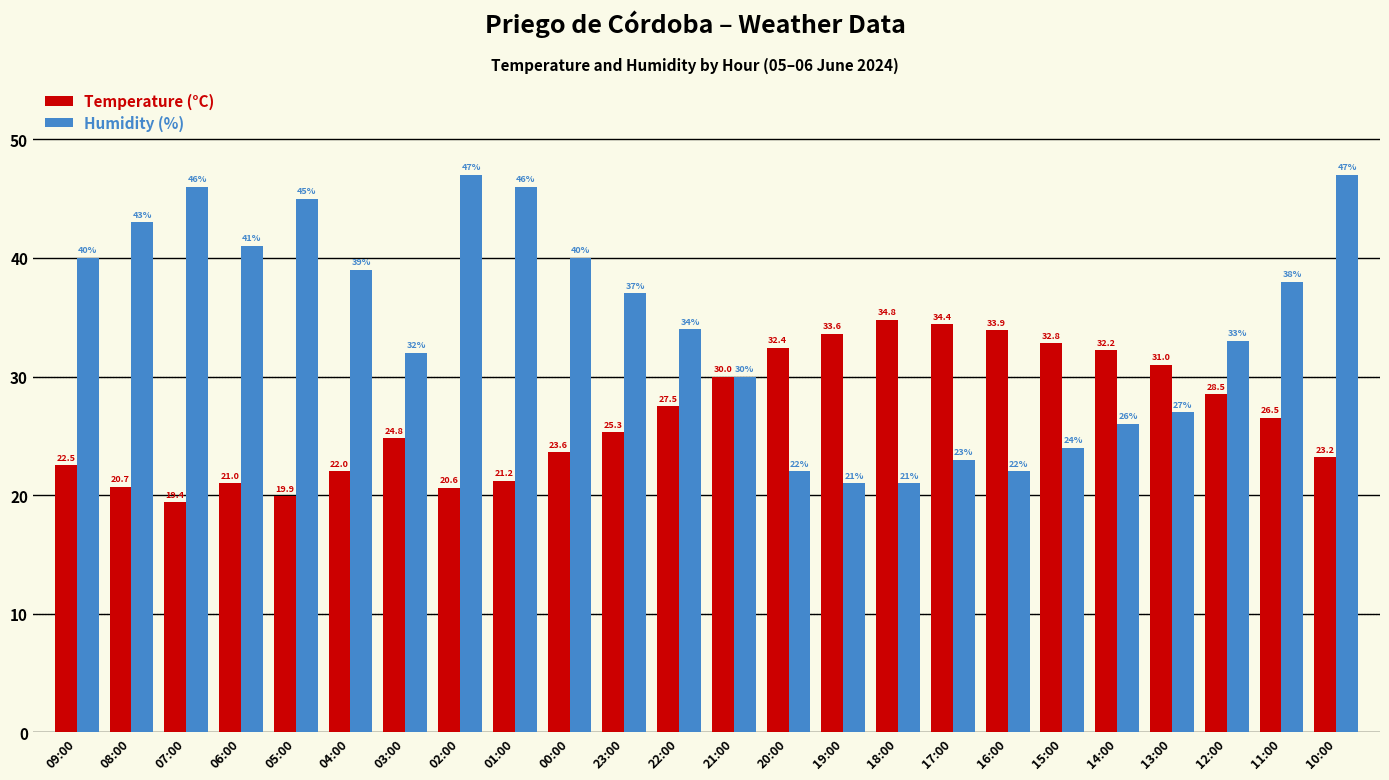

Reading left to right, transcribe all the data shown in this chart.

Temperature (°C): 22.5	20.7	19.4	21.0	19.9	22.0	24.8	20.6	21.2	23.6	25.3	27.5	30.0	32.4	33.6	34.8	34.4	33.9	32.8	32.2	31.0	28.5	26.5	23.2
Humidity (%): 40.0	43.0	46.0	41.0	45.0	39.0	32.0	47.0	46.0	40.0	37.0	34.0	30.0	22.0	21.0	21.0	23.0	22.0	24.0	26.0	27.0	33.0	38.0	47.0